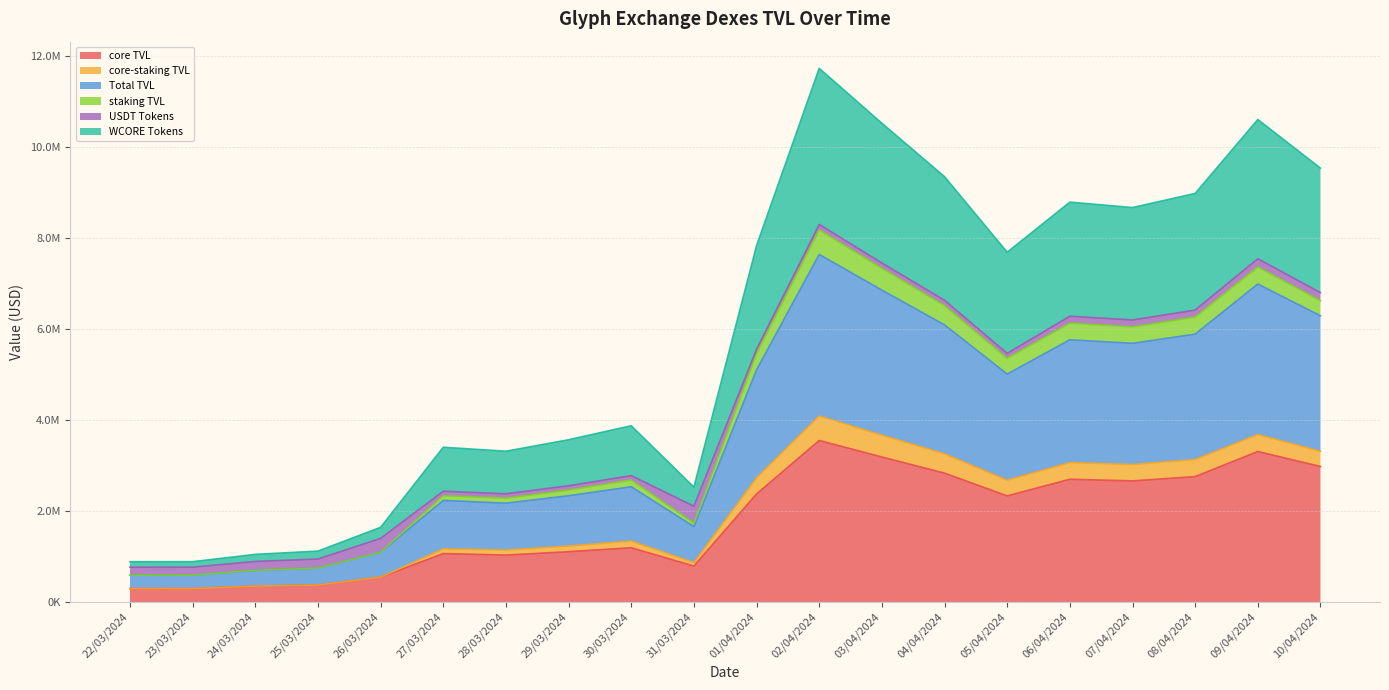

Which series has the largest range (max minus min)?

WCORE Tokens